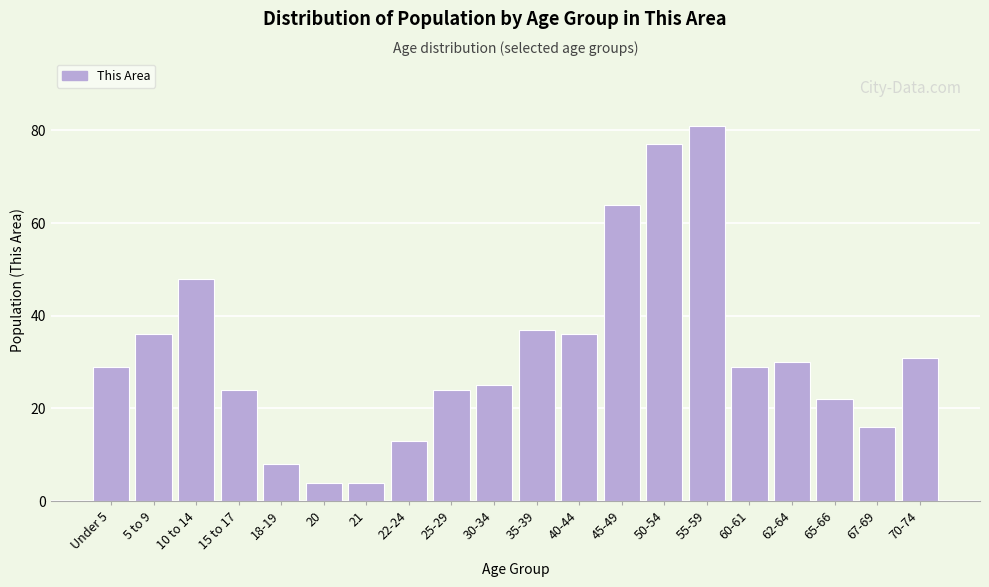

Reading left to right, what are all the values shown in this chart?

Under 5=29	5 to 9=36	10 to 14=48	15 to 17=24	18-19=8	20=4	21=4	22-24=13	25-29=24	30-34=25	35-39=37	40-44=36	45-49=64	50-54=77	55-59=81	60-61=29	62-64=30	65-66=22	67-69=16	70-74=31